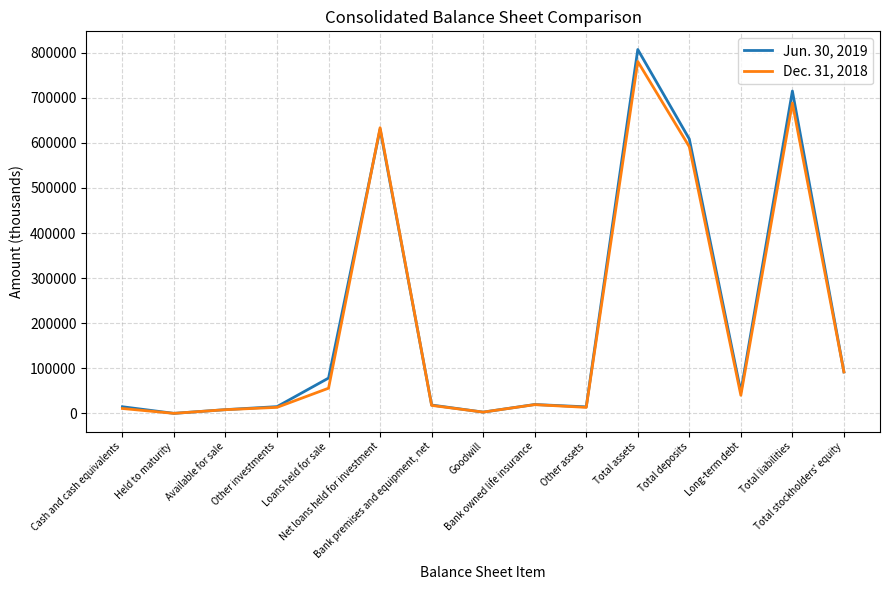

Which series has the largest range (max minus min)?

Jun. 30, 2019